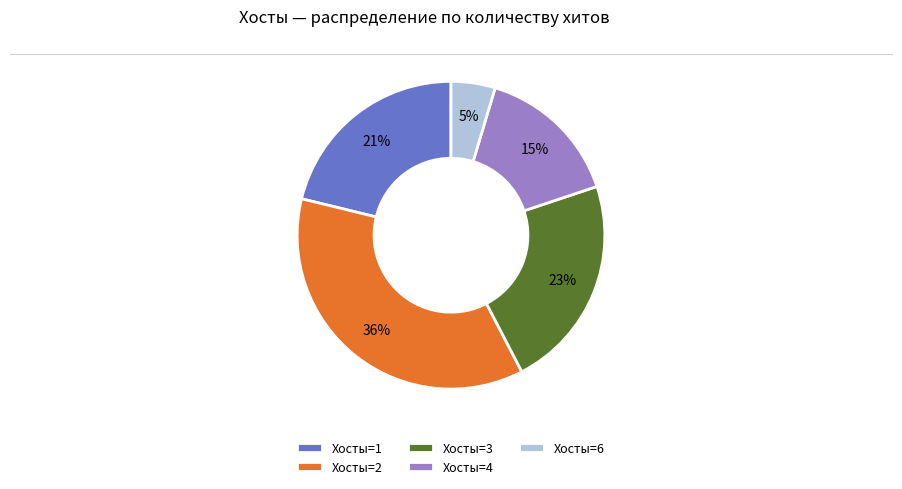

Do Хосты=4 and Хосты=2 together represent more than half of the pie?

Yes